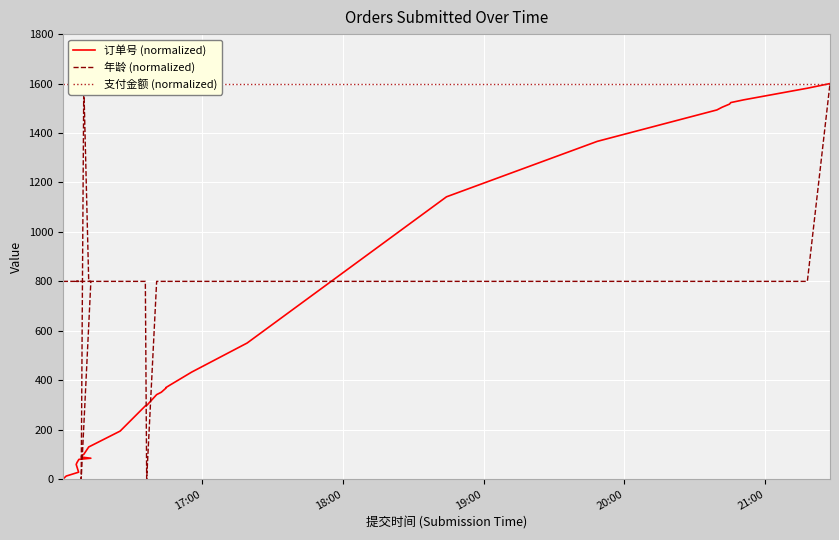

What is the difference between the second highest and minimum values in the 年龄 (normalized) series?

1600.0